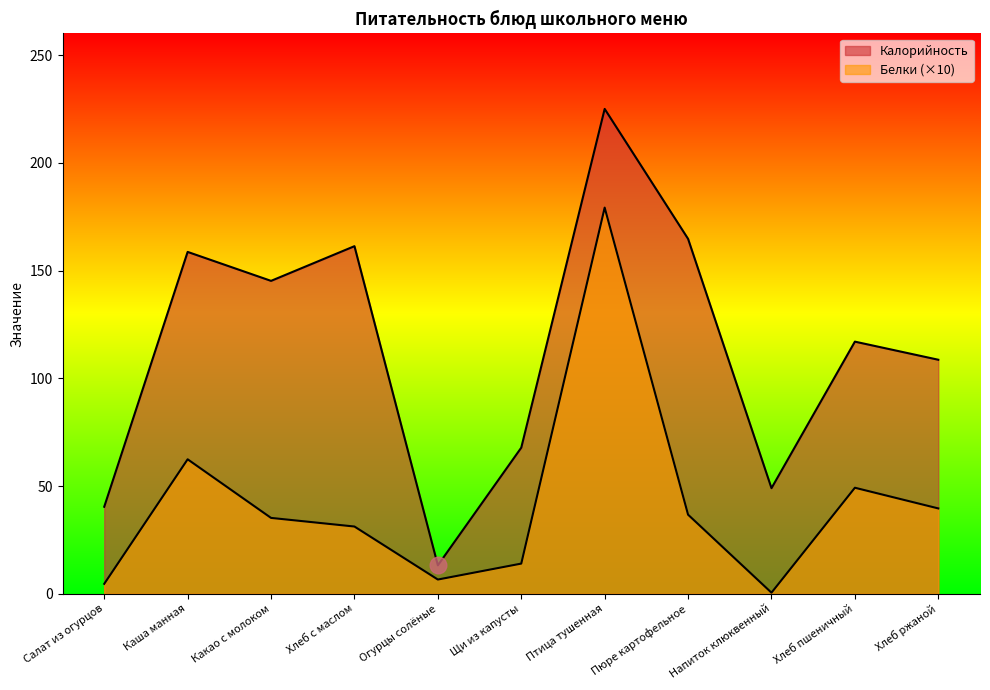

Which series changed the most between Щи из капусты and Птица тушенная?

Белки